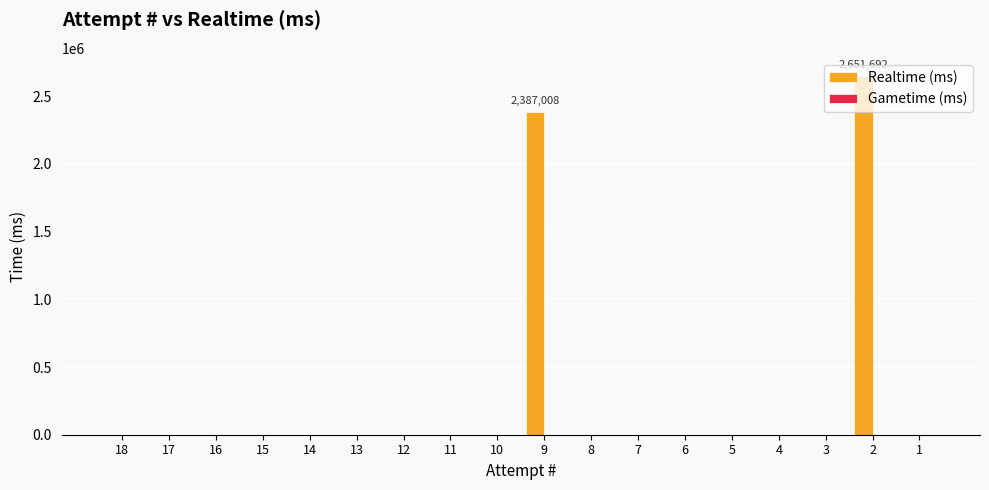

What is the greatest value displayed?

2651692